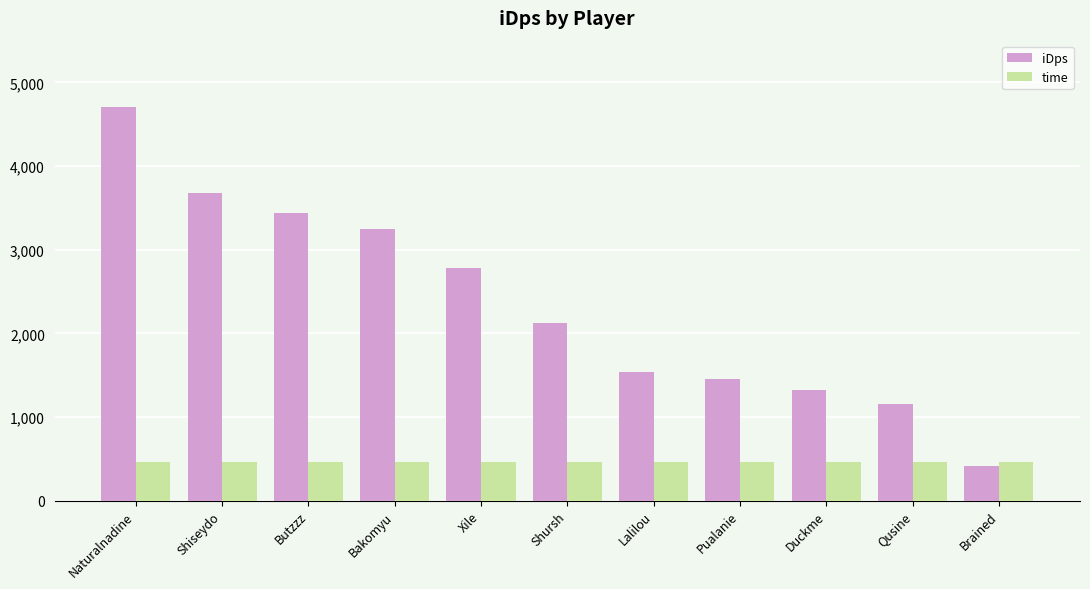

Which series has the widest spread of values?

iDps